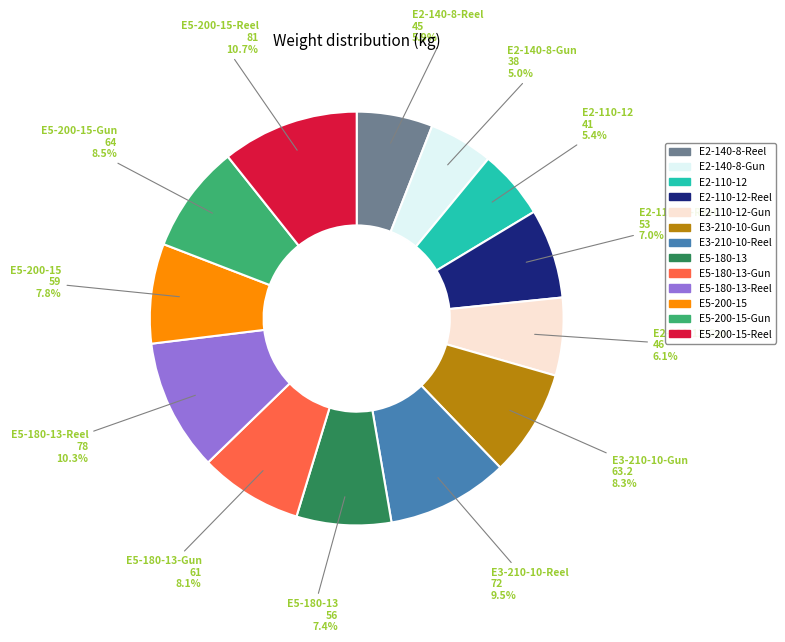

Approximately how many times larger is the value at E2-110-12-Reel compared to E2-140-8-Gun?

1.4